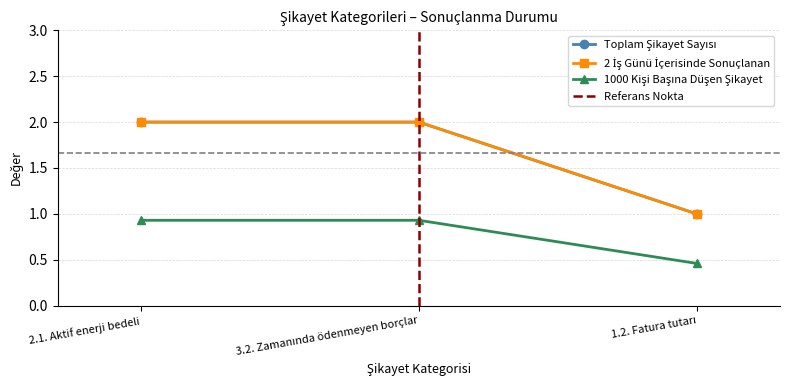

Reading right to left, what are all the values shown in this chart?

Toplam Şikayet Sayısı: 1.0	2.0	2.0
2 İş Günü İçerisinde Sonuçlanan: 1.0	2.0	2.0
1000 Kişi Başına Düşen Şikayet: 0.5	0.9	0.9